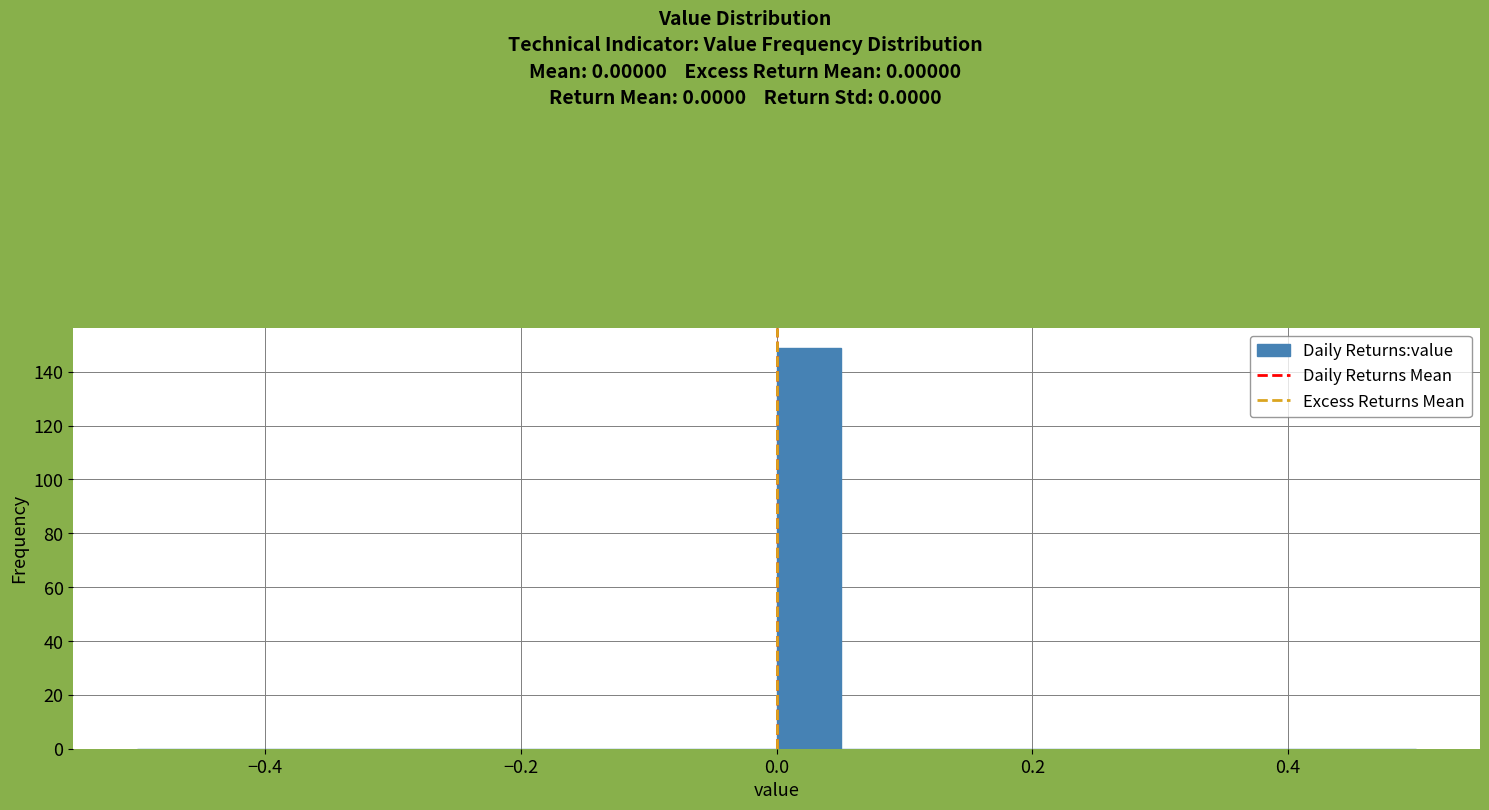

Read against the x-axis, roughly where is the centre of the tallest bar?

0.02